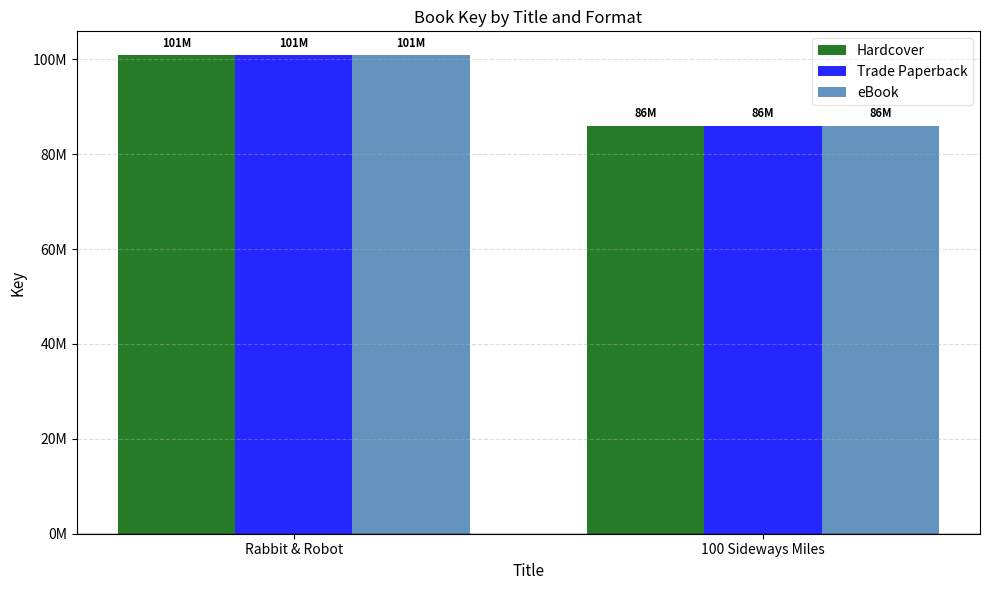

Rank the categories by Hardcover value from highest to lowest.

Rabbit & Robot, 100 Sideways Miles